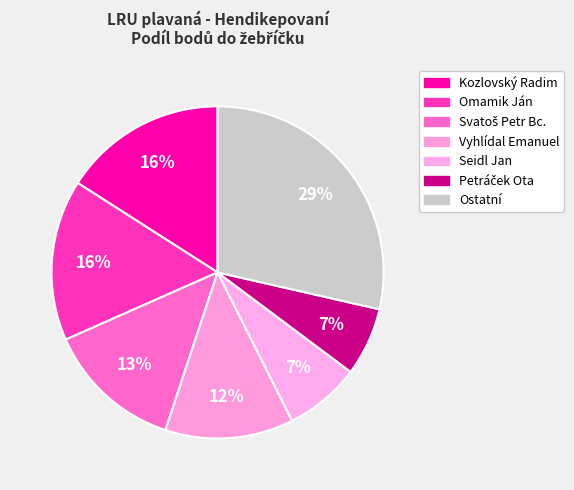

How many segments does this pie chart have?

7